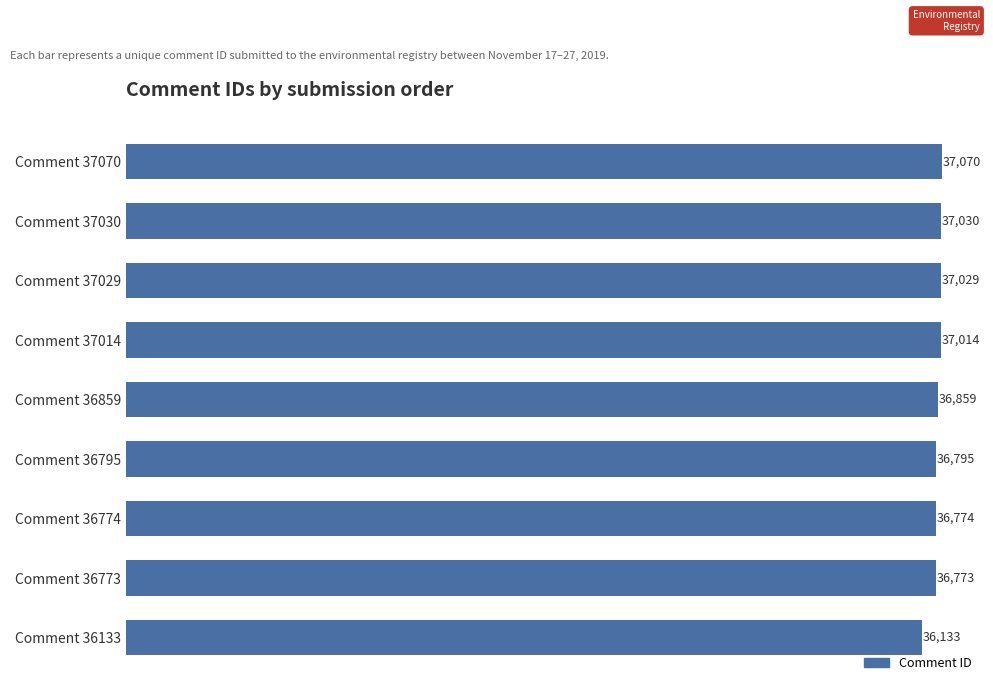

What is the minimum value shown in the chart?

36133